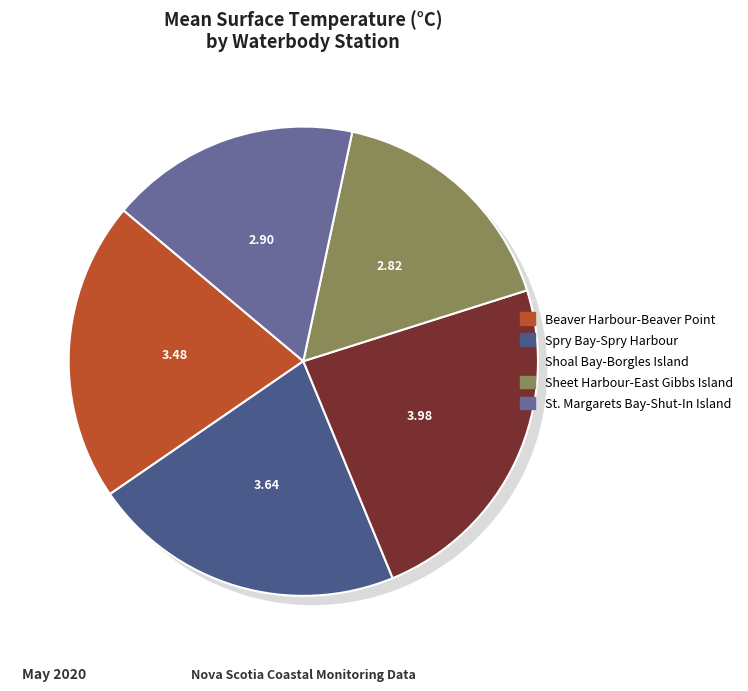

To the nearest percent, what percentage of the pie is Spry Bay-Spry Harbour?

22%